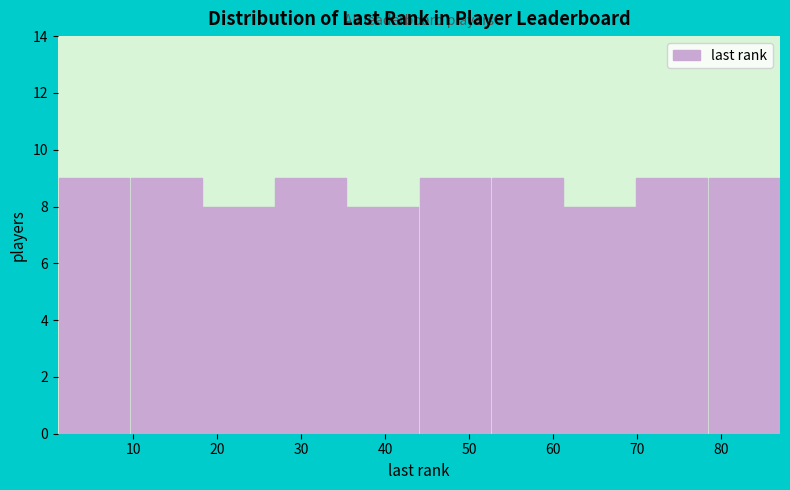

What is the height of the bar covering 61.2 to 69.8 on the x-axis? Neither the bar edges nor the heights are printed on the chart, so give them approximately, as read against the axes.

8